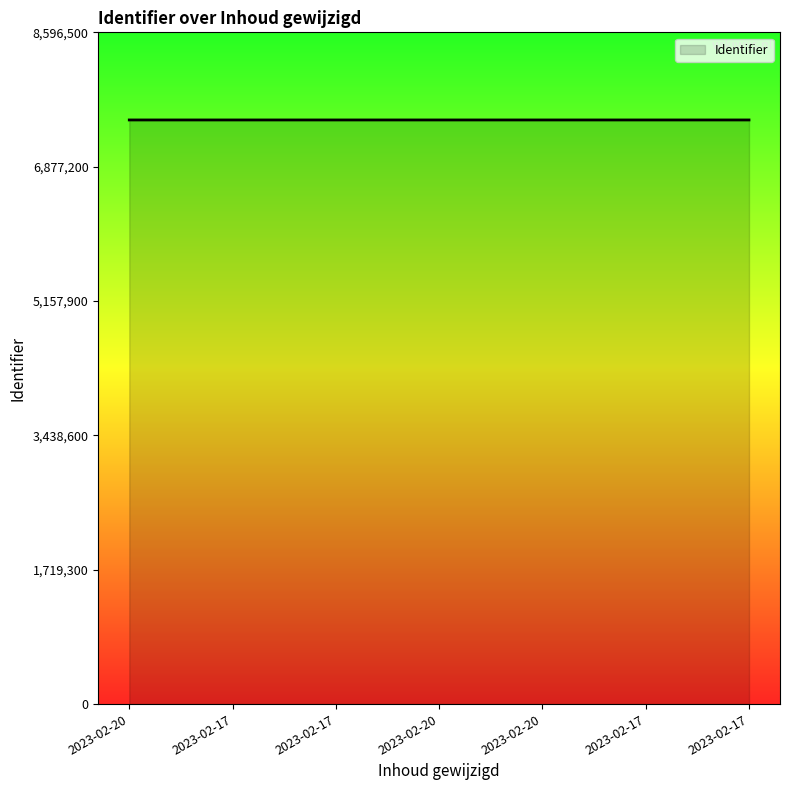

Does the chart display data point markers on the line(s)?

No